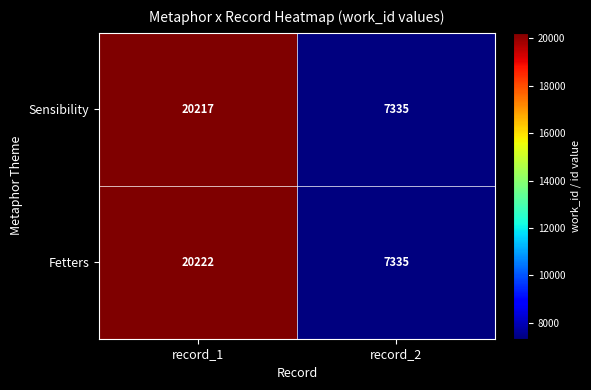

List the series in order of their peak value, highest first.

Fetters, Sensibility